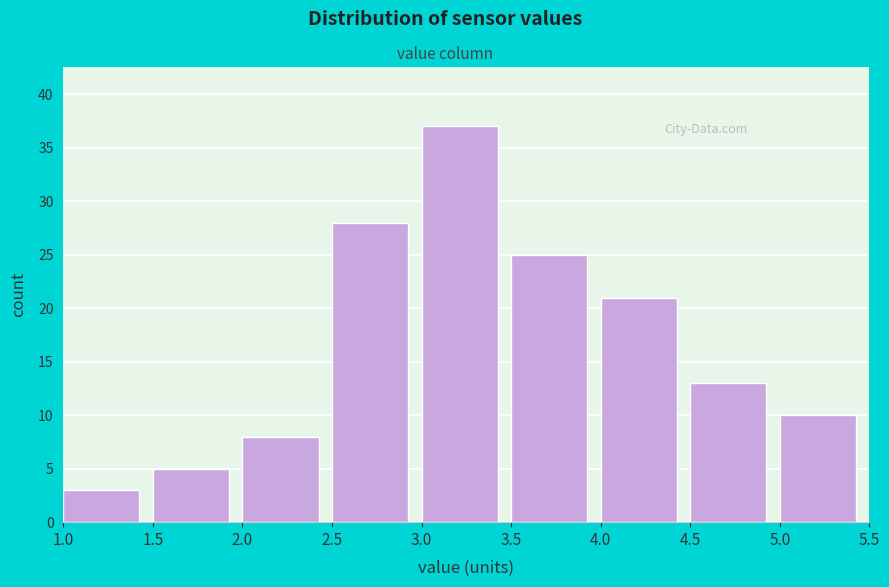

Over which range of the x-axis is the bar tallest?

3.0 to 3.5